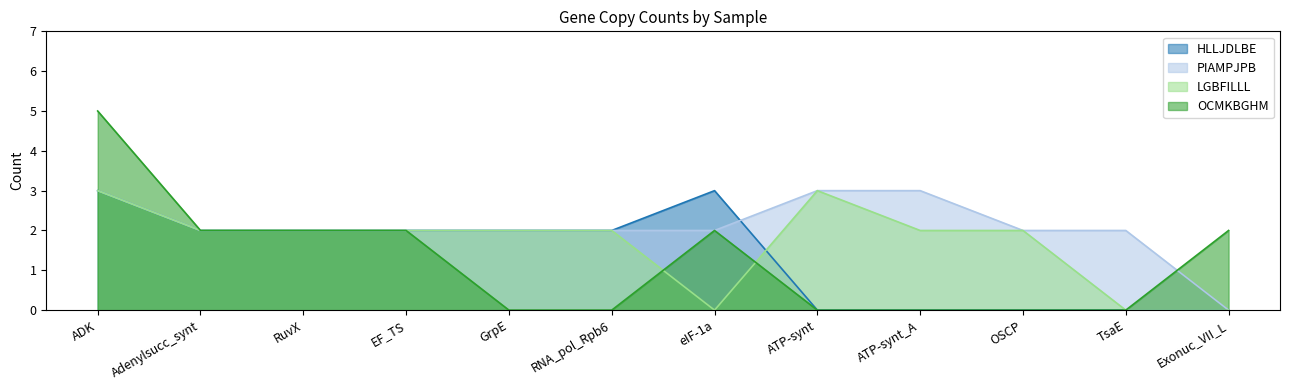

How many data points in PIAMPJPB are above 2?

3